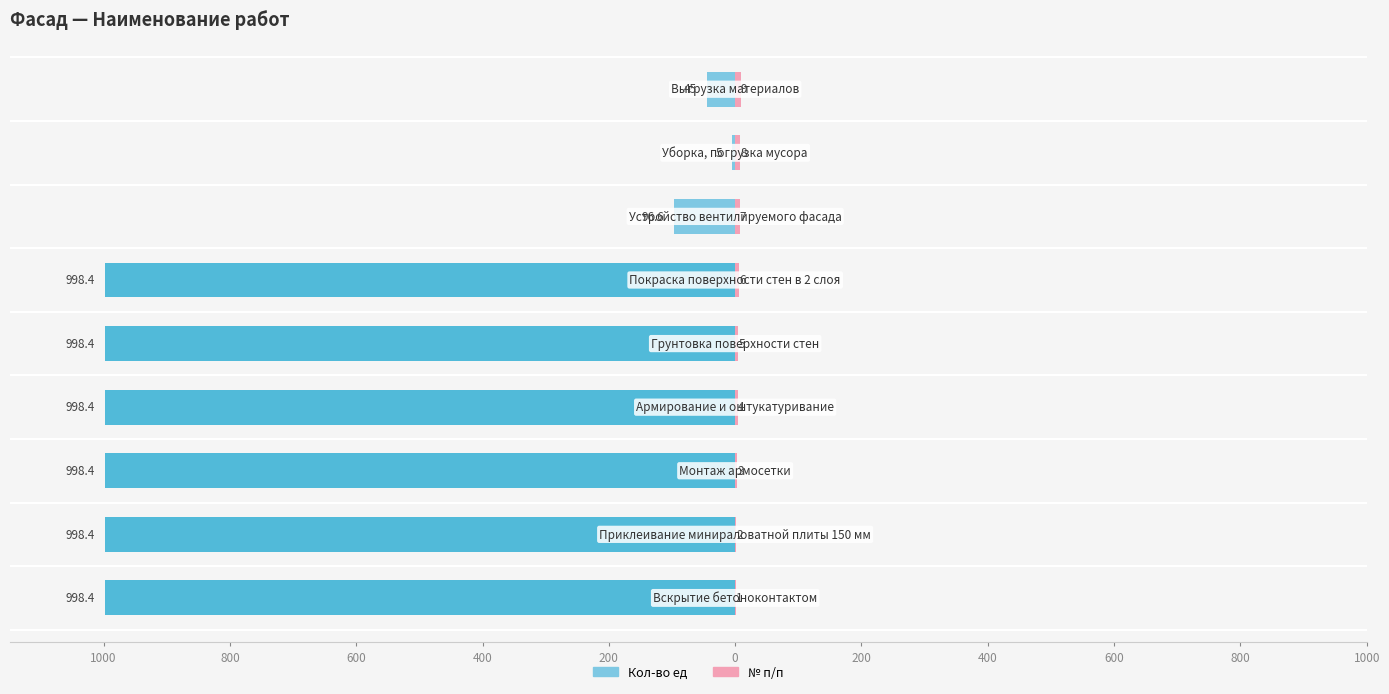

Between 400 and 200, which is larger?

200